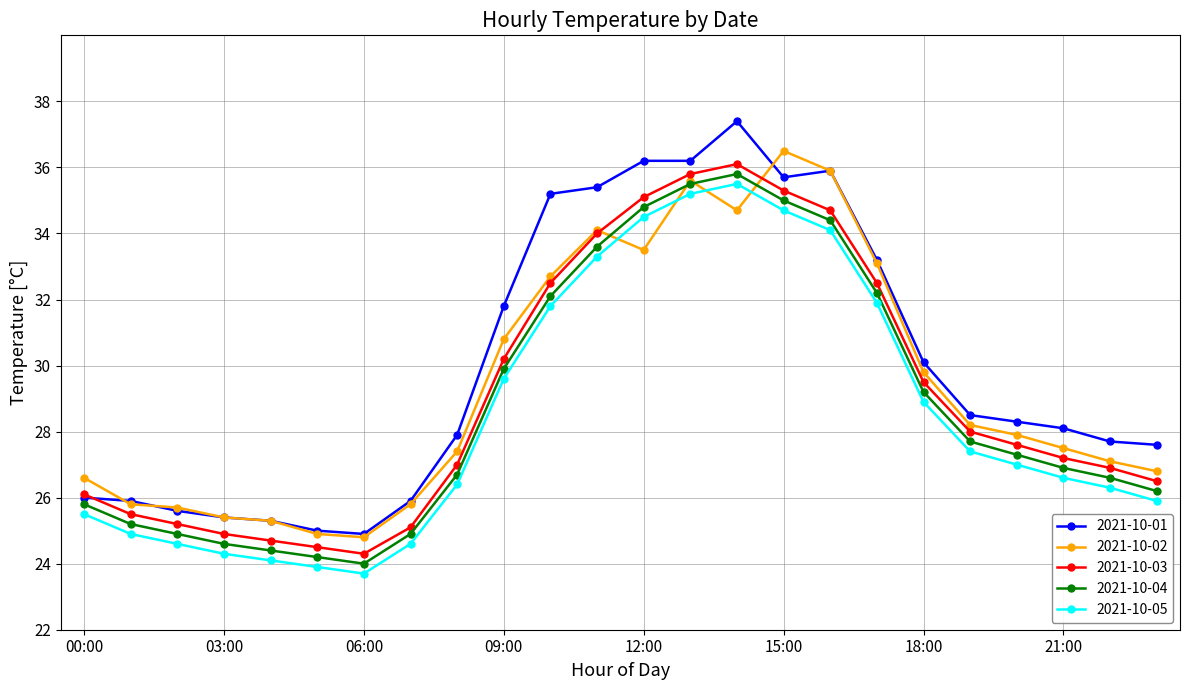

At how many categories does at least one series exceed 28?

13